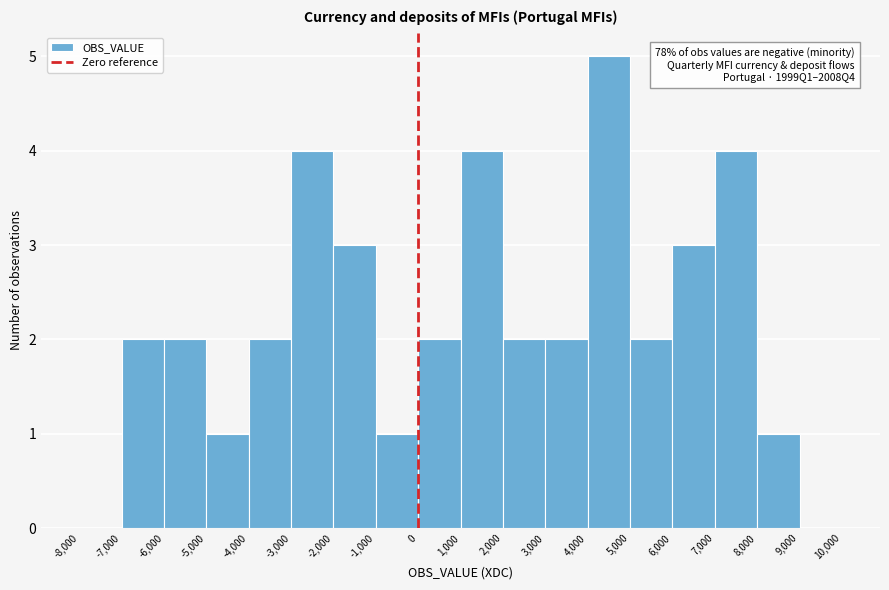

Which range on the x-axis has the tallest bar?

4,000 to 5,000